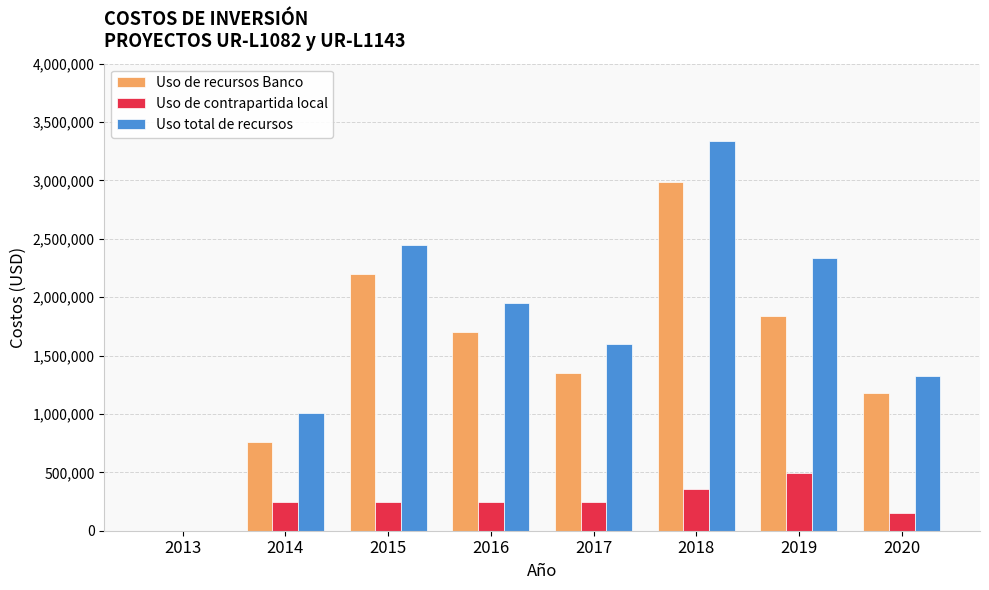

What is the highest value of the Uso de recursos Banco series?

2983000